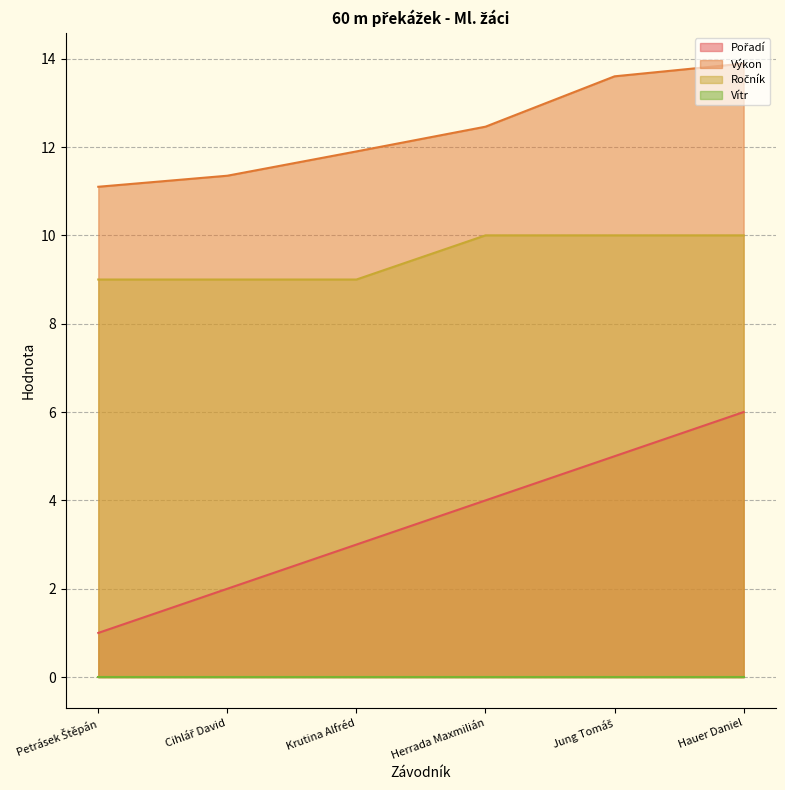

What is the maximum value shown in the chart?

13.9